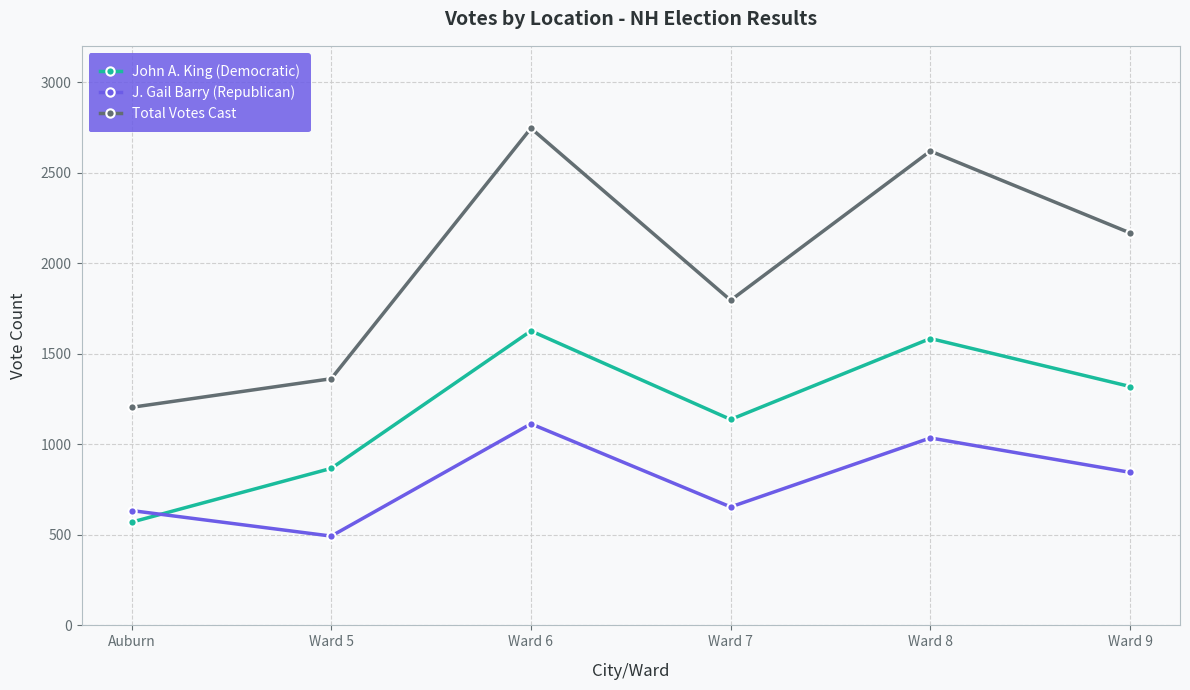

At how many categories does at least one series exceed 1642?

4